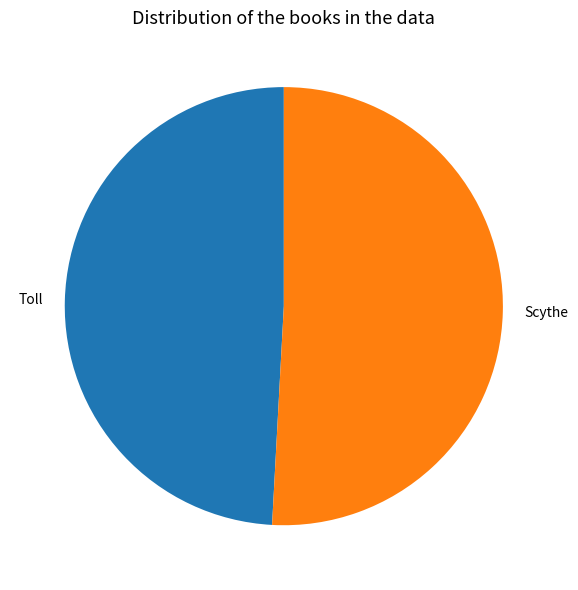

The Toll slice represents 49% of the pie. True or false?

True